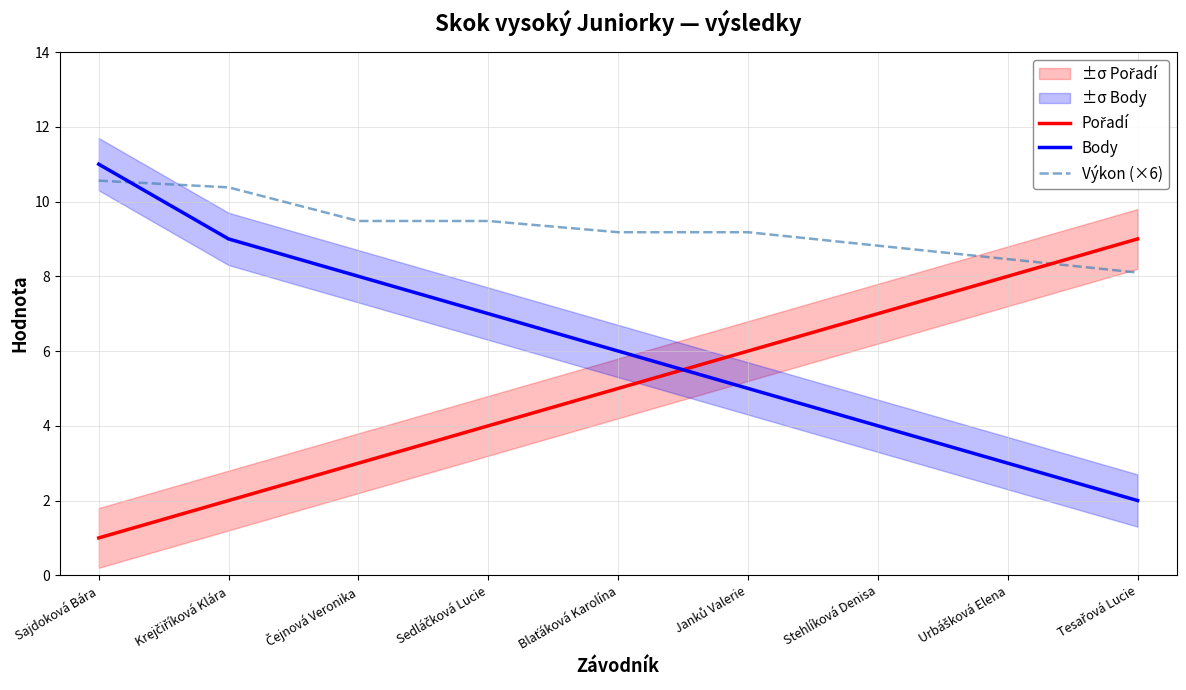

What is the label of the 2nd point from the left?

Krejčiříková Klára